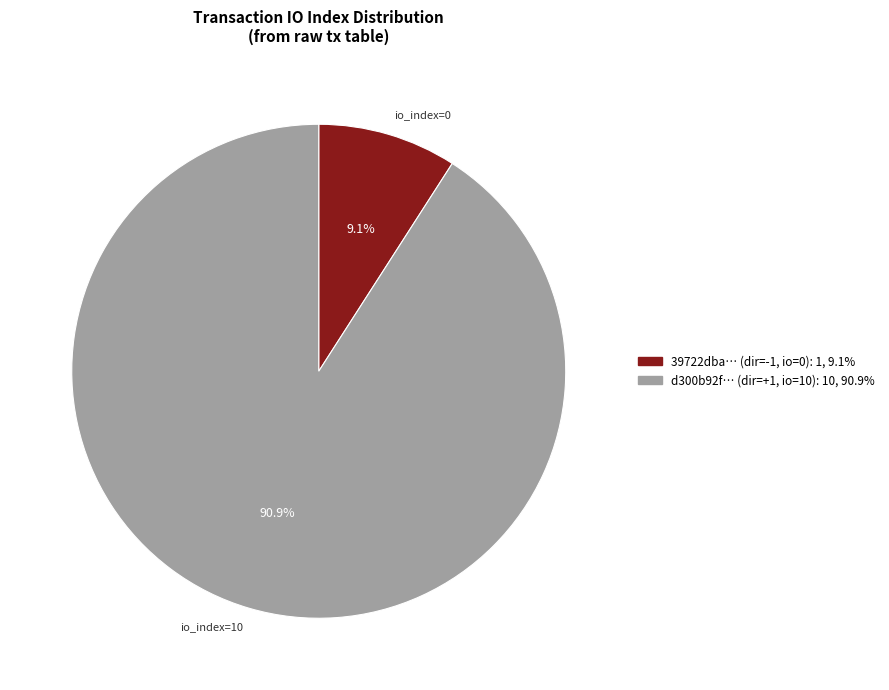

Does any single category account for the majority?

Yes